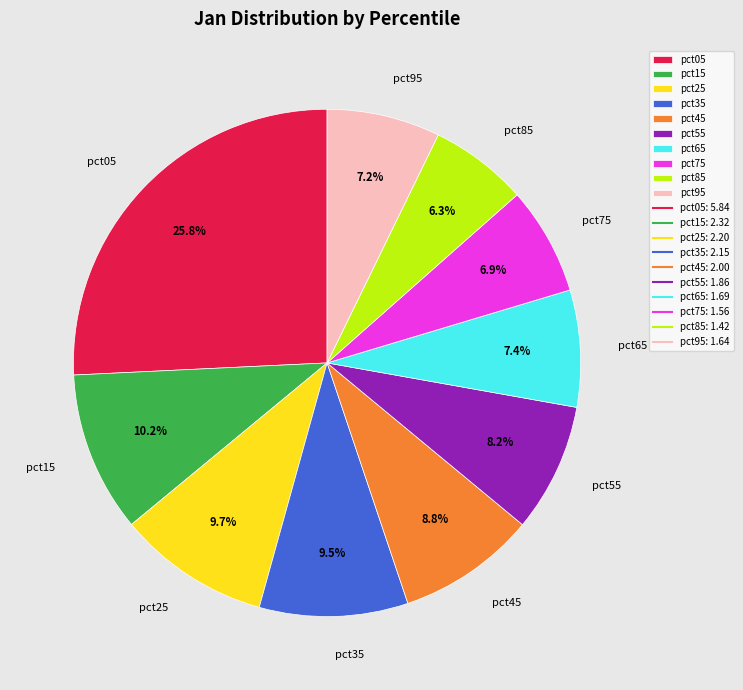

What is the smallest slice in the pie chart?

pct85